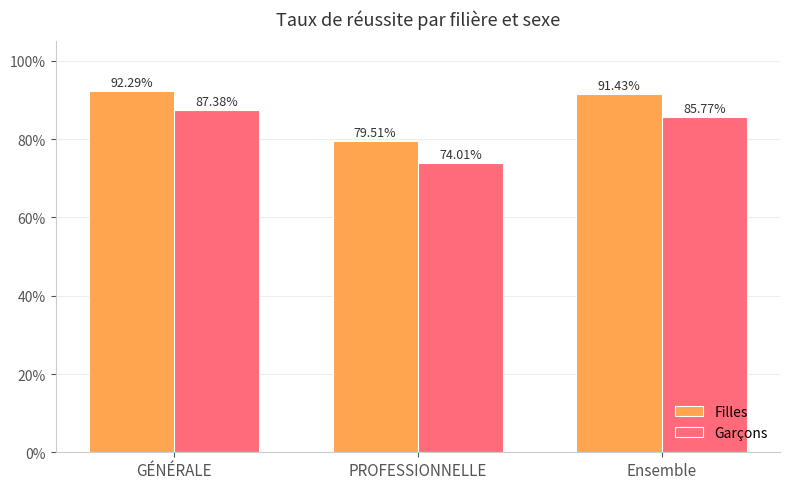

Which series changed the most between PROFESSIONNELLE and Ensemble?

Filles